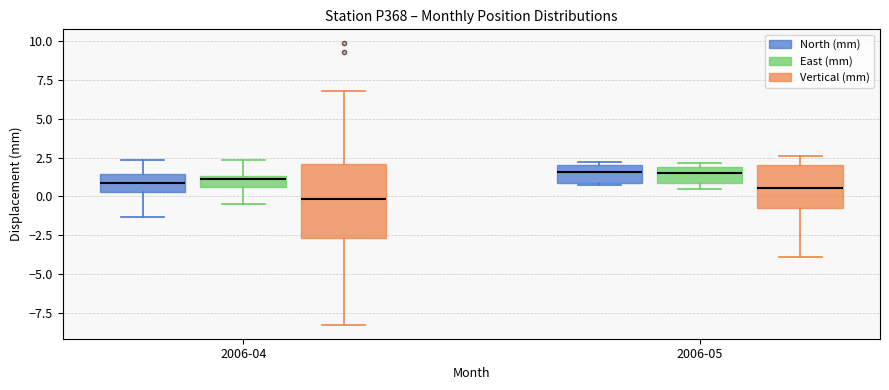

Comparing the boxes themselves (not the whiskers), which one is the tallest?

2006-04 (Vertical (mm))